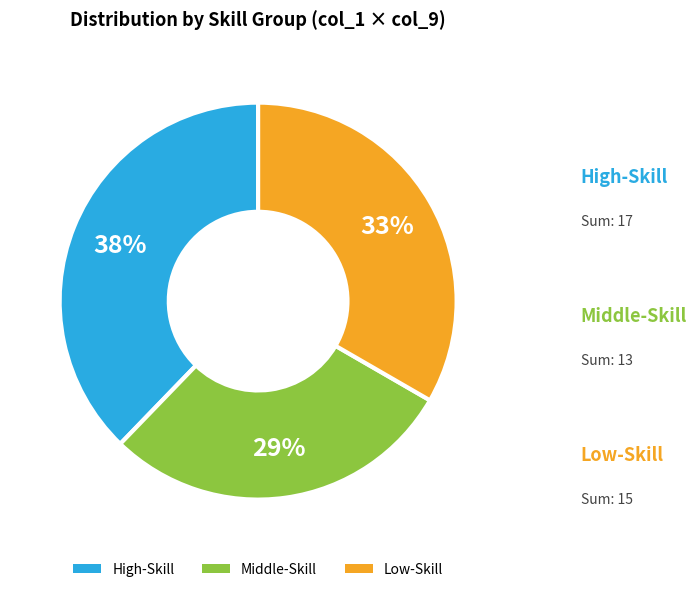

Is the sum of High-Skill and Low-Skill greater than half?

Yes